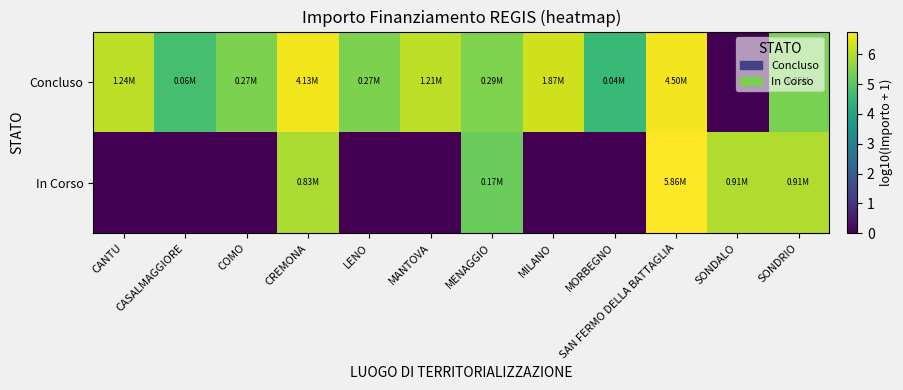

Which label corresponds to the largest value in the chart?

SAN FERMO DELLA BATTAGLIA